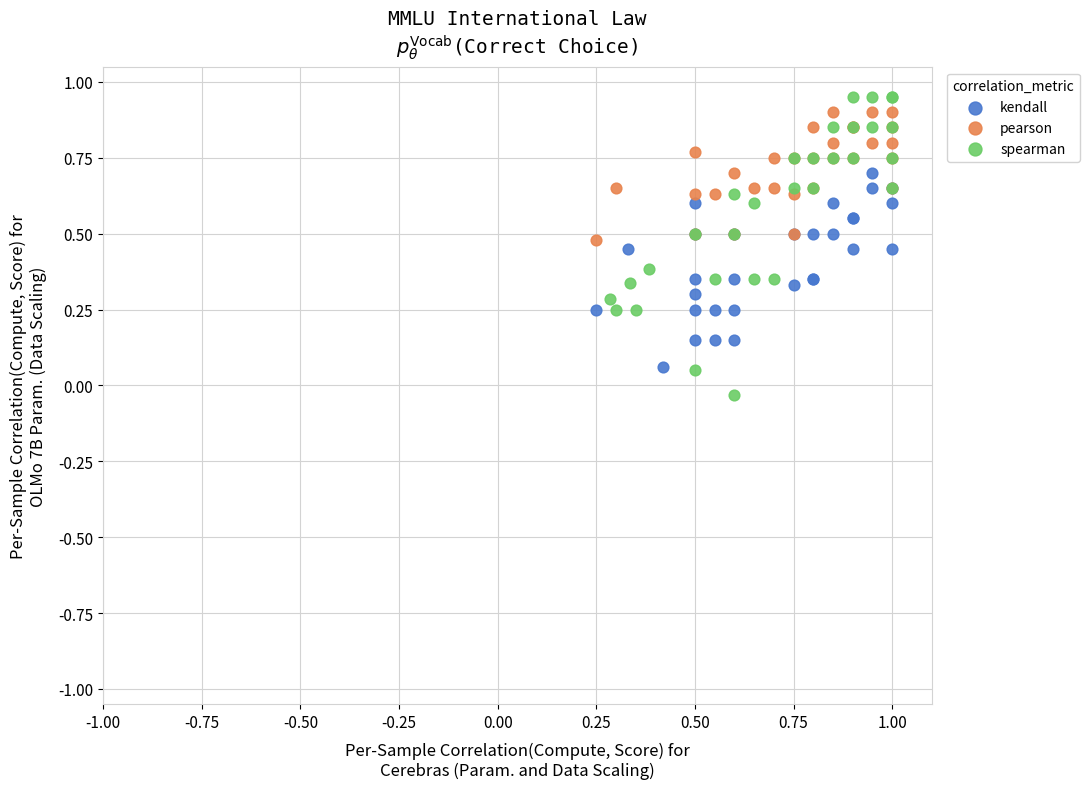

Which series contains the lowest Y value?

spearman